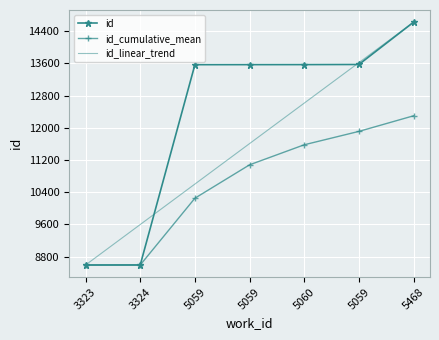

What is the total value across all series at 5468?

41540.7